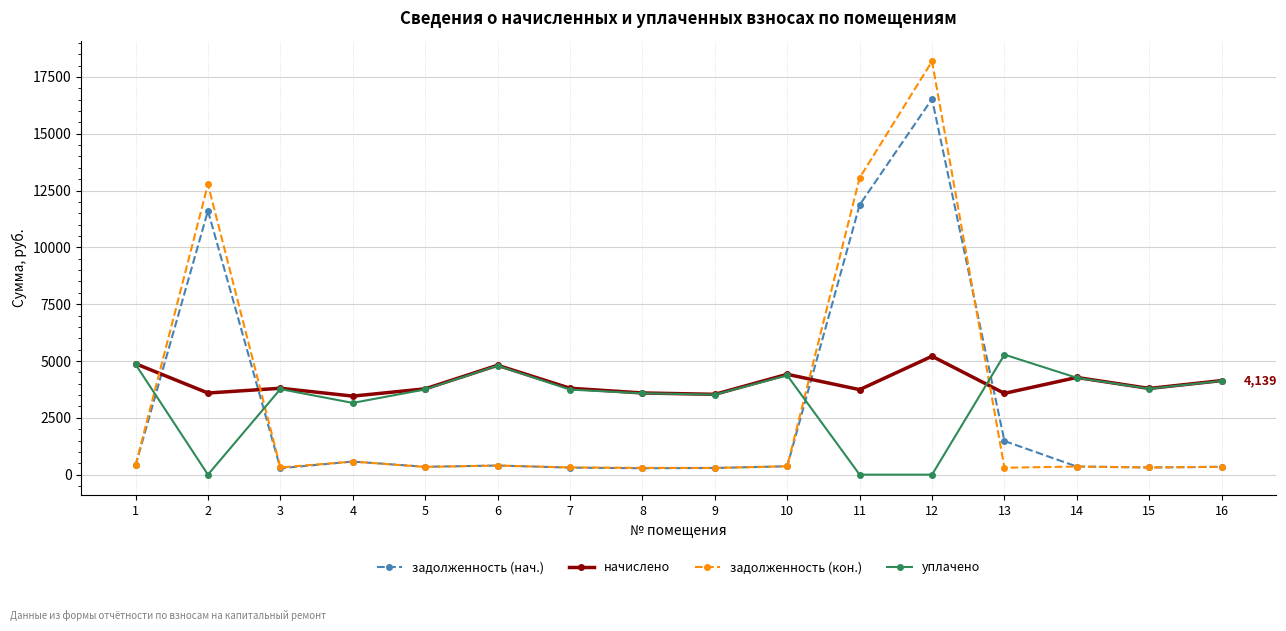

True or false: задолженность (кон.) and начислено intersect in this chart.

True